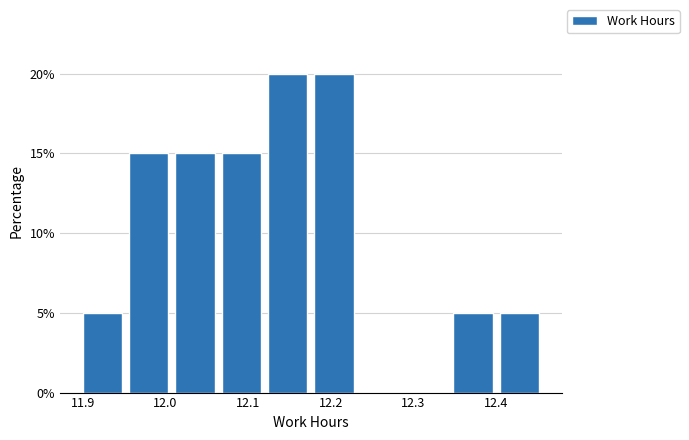

Reading left to right, transcribe this chart: for each bar, give the range it covers on the x-axis and its height. Neither the bar edges nor the heights are printed on the chart, so give them approximately, as read against the axes.

11.900 to 11.956: 5
11.956 to 12.012: 15
12.012 to 12.068: 15
12.068 to 12.124: 15
12.124 to 12.180: 20
12.180 to 12.236: 20
12.236 to 12.292: 0
12.292 to 12.348: 0
12.348 to 12.404: 5
12.404 to 12.460: 5